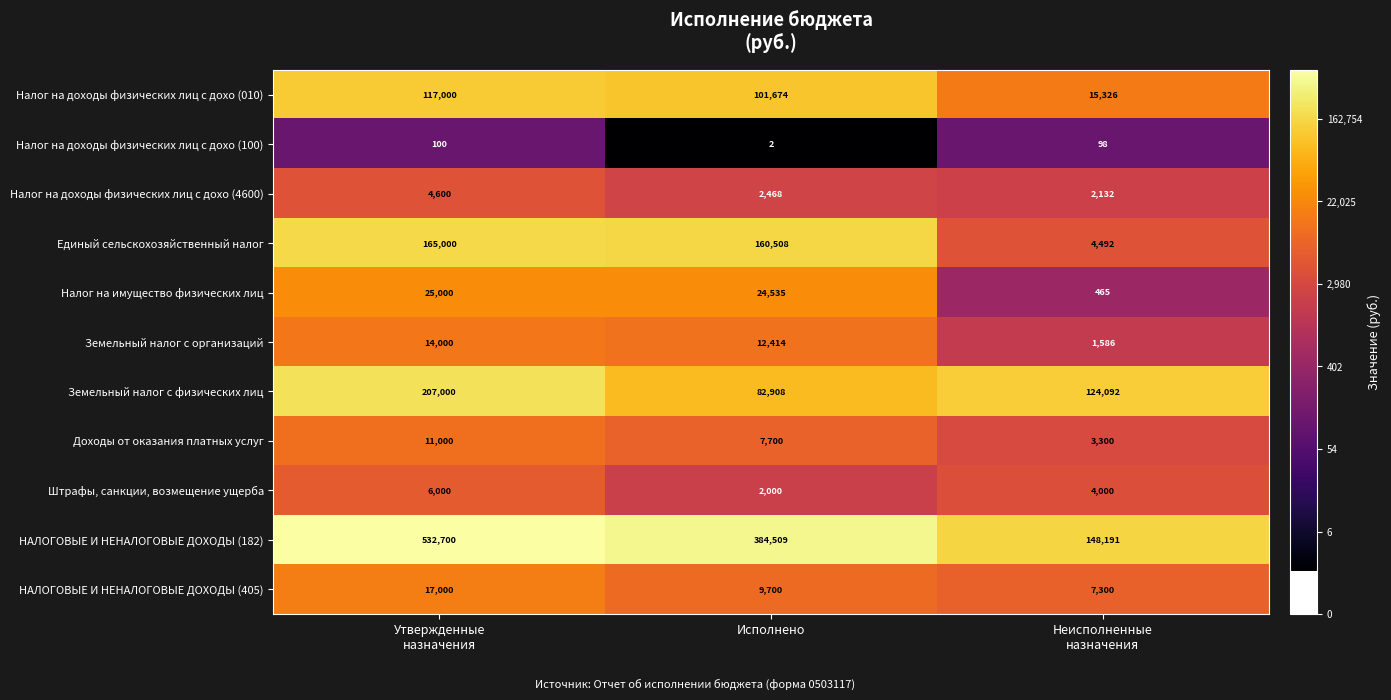

Count the Налог на доходы физических лиц с дохо (010) values in the range 15326 to 117000.

3